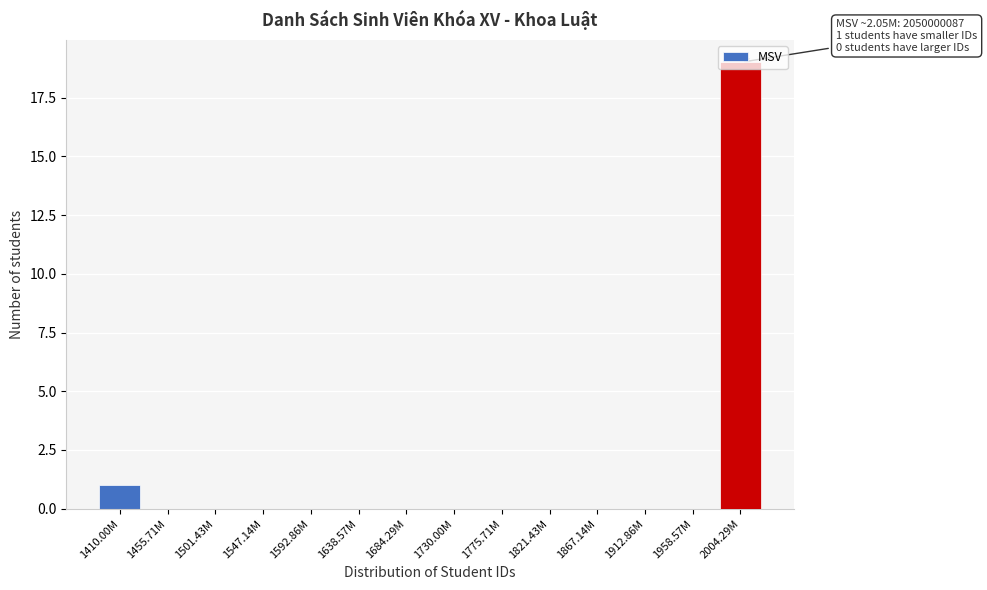

Is it true that the value at 1455.71M is 0?

True